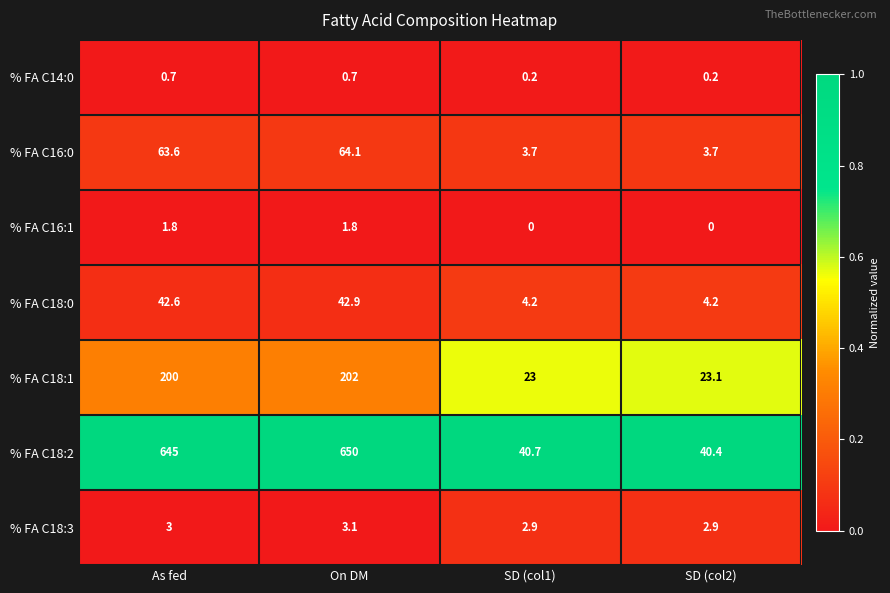

Reading left to right, transcribe all the data shown in this chart.

% FA C14:0: As fed=0.7	On DM=0.7	SD (col1)=0.2	SD (col2)=0.2
% FA C16:0: As fed=63.6	On DM=64.1	SD (col1)=3.7	SD (col2)=3.7
% FA C16:1: As fed=1.8	On DM=1.8	SD (col1)=0.0	SD (col2)=0.0
% FA C18:0: As fed=42.6	On DM=42.9	SD (col1)=4.2	SD (col2)=4.2
% FA C18:1: As fed=200.0	On DM=202.0	SD (col1)=23.0	SD (col2)=23.1
% FA C18:2: As fed=645.0	On DM=650.0	SD (col1)=40.7	SD (col2)=40.4
% FA C18:3: As fed=3.0	On DM=3.1	SD (col1)=2.9	SD (col2)=2.9